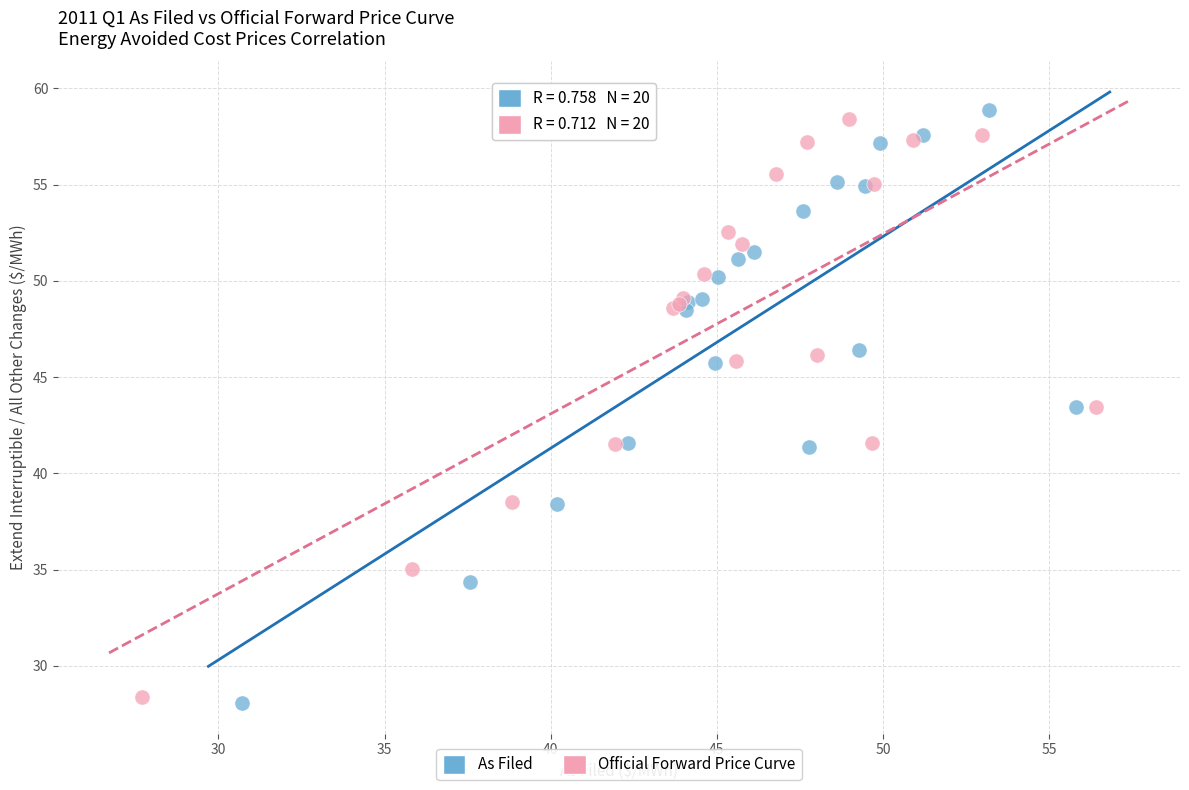

Which series has the largest Y range (max minus min)?

As Filed